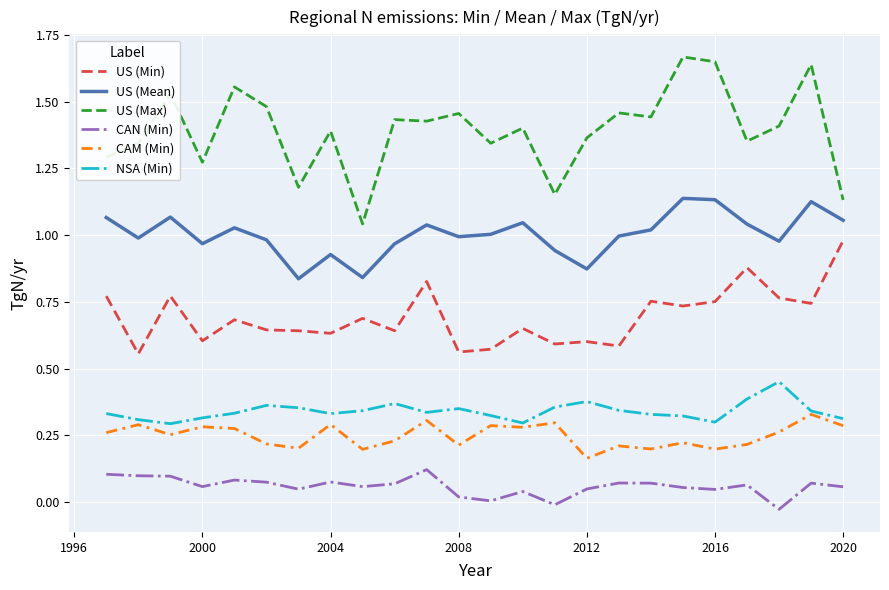

Which series has the largest total across all categories?

US (Max)